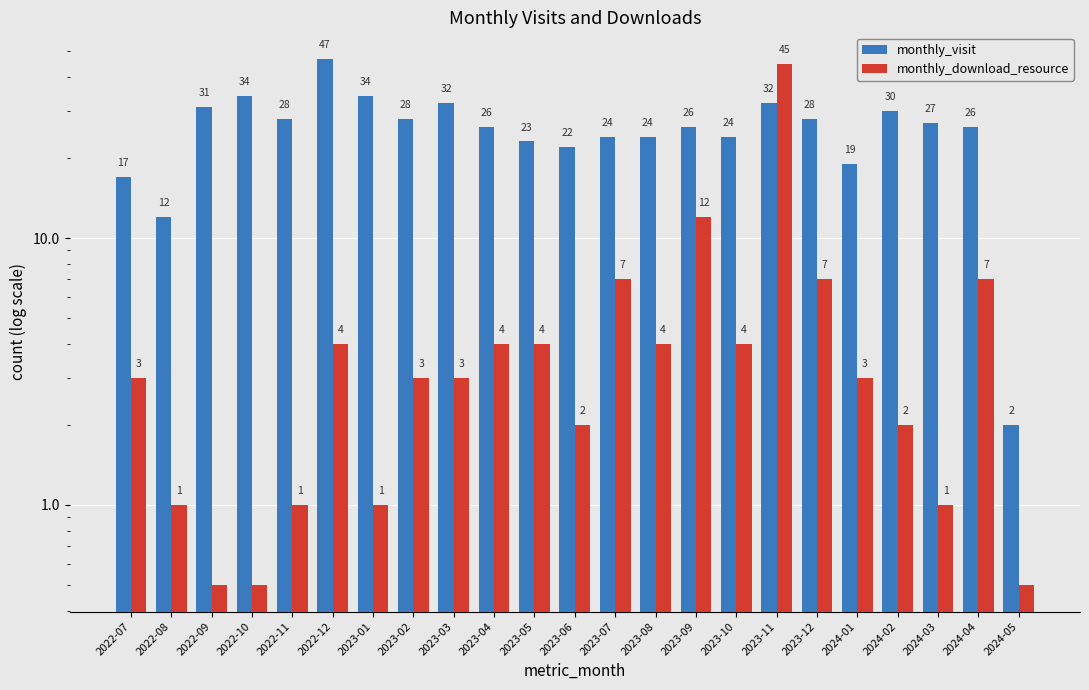

What value does the monthly_visit series have at 2023-07?

24.0